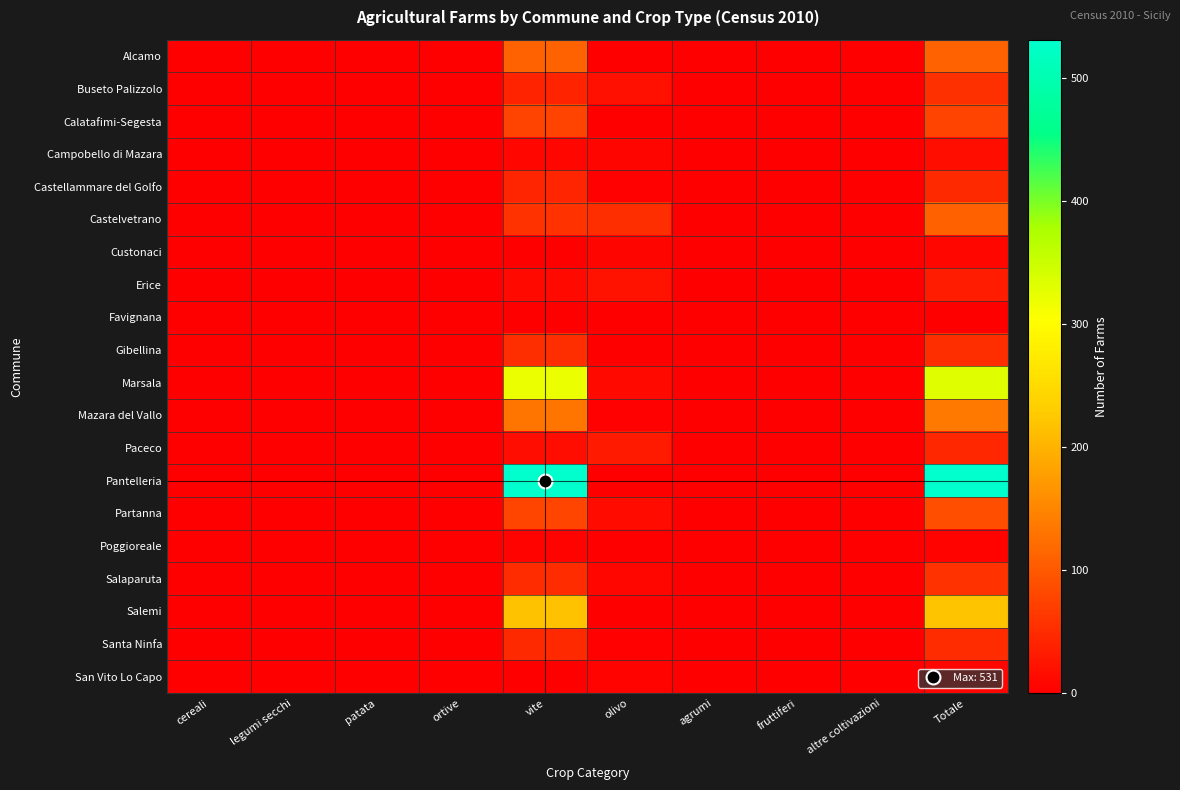

Reading left to right, extract all data points from this chart.

Alcamo: cereali=0	legumi secchi=0	patata=0	ortive=0	vite=111	olivo=2	agrumi=0	fruttiferi=0	altre coltivazioni=0	Totale=112
Buseto Palizzolo: cereali=0	legumi secchi=0	patata=0	ortive=0	vite=40	olivo=19	agrumi=0	fruttiferi=0	altre coltivazioni=0	Totale=56
Calatafimi-Segesta: cereali=0	legumi secchi=0	patata=0	ortive=0	vite=75	olivo=0	agrumi=0	fruttiferi=0	altre coltivazioni=0	Totale=75
Campobello di Mazara: cereali=0	legumi secchi=0	patata=0	ortive=0	vite=9	olivo=8	agrumi=0	fruttiferi=0	altre coltivazioni=0	Totale=17
Castellammare del Golfo: cereali=1	legumi secchi=0	patata=0	ortive=0	vite=43	olivo=3	agrumi=0	fruttiferi=0	altre coltivazioni=0	Totale=46
Castelvetrano: cereali=0	legumi secchi=0	patata=0	ortive=0	vite=58	olivo=52	agrumi=0	fruttiferi=0	altre coltivazioni=0	Totale=109
Custonaci: cereali=0	legumi secchi=0	patata=0	ortive=0	vite=2	olivo=7	agrumi=0	fruttiferi=0	altre coltivazioni=0	Totale=9
Erice: cereali=0	legumi secchi=0	patata=0	ortive=0	vite=12	olivo=22	agrumi=0	fruttiferi=0	altre coltivazioni=0	Totale=33
Favignana: cereali=0	legumi secchi=0	patata=0	ortive=0	vite=0	olivo=0	agrumi=0	fruttiferi=0	altre coltivazioni=0	Totale=0
Gibellina: cereali=0	legumi secchi=0	patata=0	ortive=0	vite=53	olivo=0	agrumi=0	fruttiferi=0	altre coltivazioni=0	Totale=53
Marsala: cereali=0	legumi secchi=0	patata=0	ortive=0	vite=320	olivo=11	agrumi=0	fruttiferi=0	altre coltivazioni=0	Totale=331
Mazara del Vallo: cereali=1	legumi secchi=0	patata=0	ortive=0	vite=131	olivo=4	agrumi=0	fruttiferi=0	altre coltivazioni=0	Totale=135
Paceco: cereali=0	legumi secchi=0	patata=0	ortive=0	vite=15	olivo=30	agrumi=0	fruttiferi=0	altre coltivazioni=0	Totale=44
Pantelleria: cereali=0	legumi secchi=0	patata=0	ortive=1	vite=531	olivo=0	agrumi=0	fruttiferi=0	altre coltivazioni=0	Totale=531
Partanna: cereali=0	legumi secchi=0	patata=0	ortive=0	vite=77	olivo=13	agrumi=0	fruttiferi=0	altre coltivazioni=0	Totale=89
Poggioreale: cereali=0	legumi secchi=0	patata=0	ortive=0	vite=5	olivo=0	agrumi=0	fruttiferi=0	altre coltivazioni=0	Totale=5
Salaparuta: cereali=0	legumi secchi=0	patata=0	ortive=0	vite=51	olivo=9	agrumi=0	fruttiferi=0	altre coltivazioni=0	Totale=58
Salemi: cereali=0	legumi secchi=0	patata=0	ortive=0	vite=216	olivo=1	agrumi=1	fruttiferi=0	altre coltivazioni=0	Totale=218
Santa Ninfa: cereali=0	legumi secchi=0	patata=0	ortive=0	vite=46	olivo=4	agrumi=0	fruttiferi=0	altre coltivazioni=0	Totale=50
San Vito Lo Capo: cereali=0	legumi secchi=0	patata=0	ortive=0	vite=2	olivo=6	agrumi=0	fruttiferi=0	altre coltivazioni=0	Totale=8